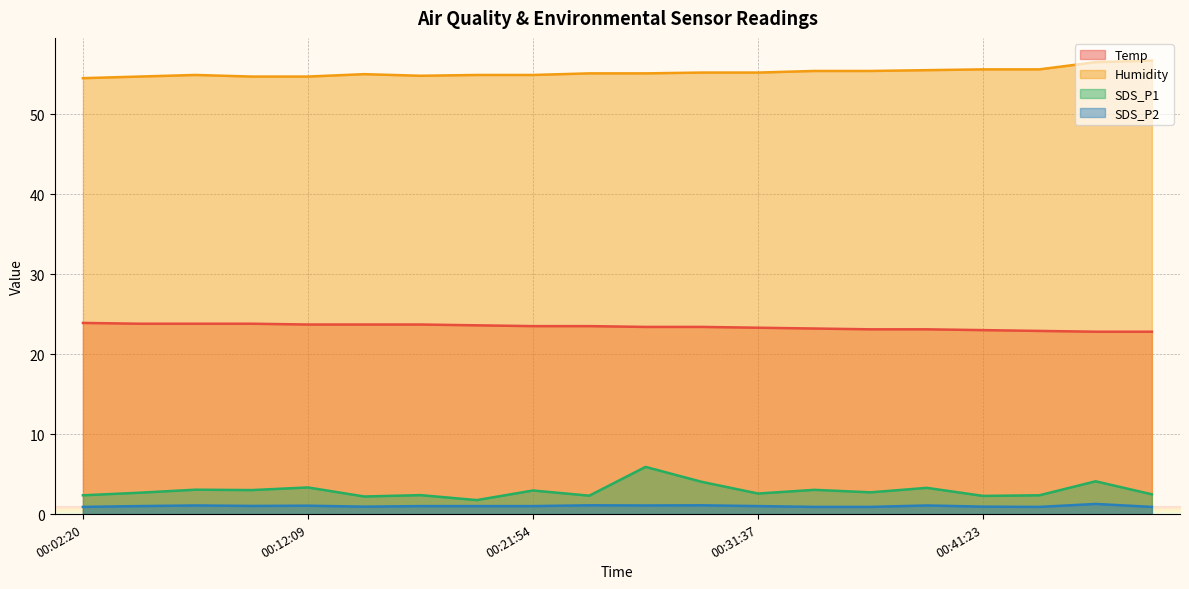

What is the spread (max minus min) of values at 2022/06/19 00:36:29?

54.5